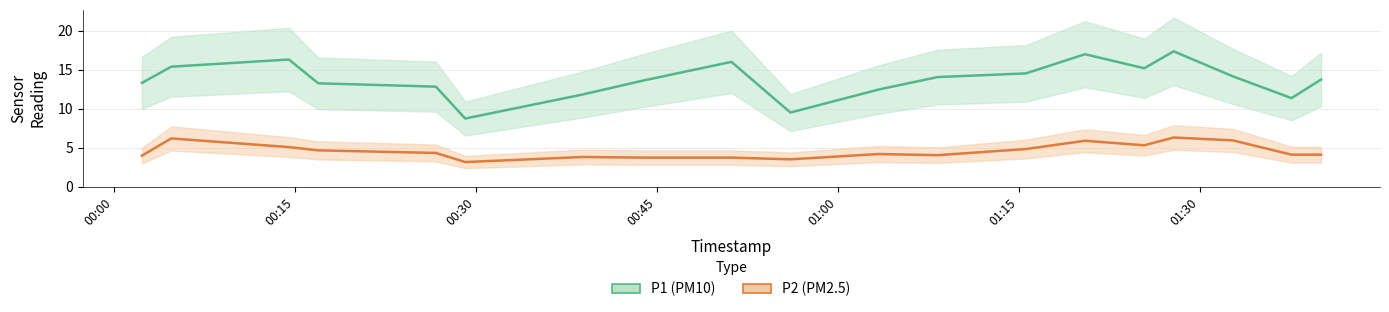

Reading left to right, what are all the values shown in this chart?

P1 estimate: 13.3	15.4	16.3	13.2	12.8	8.7	11.8	13.6	16.0	9.5	12.4	14.1	14.5	17.0	15.2	17.4	14.2	11.3	11.3	13.7
P2 estimate: 4.0	6.2	5.1	4.7	4.3	3.1	3.8	3.7	3.7	3.5	4.2	4.0	4.8	5.9	5.3	6.3	5.9	4.1	4.1	4.1